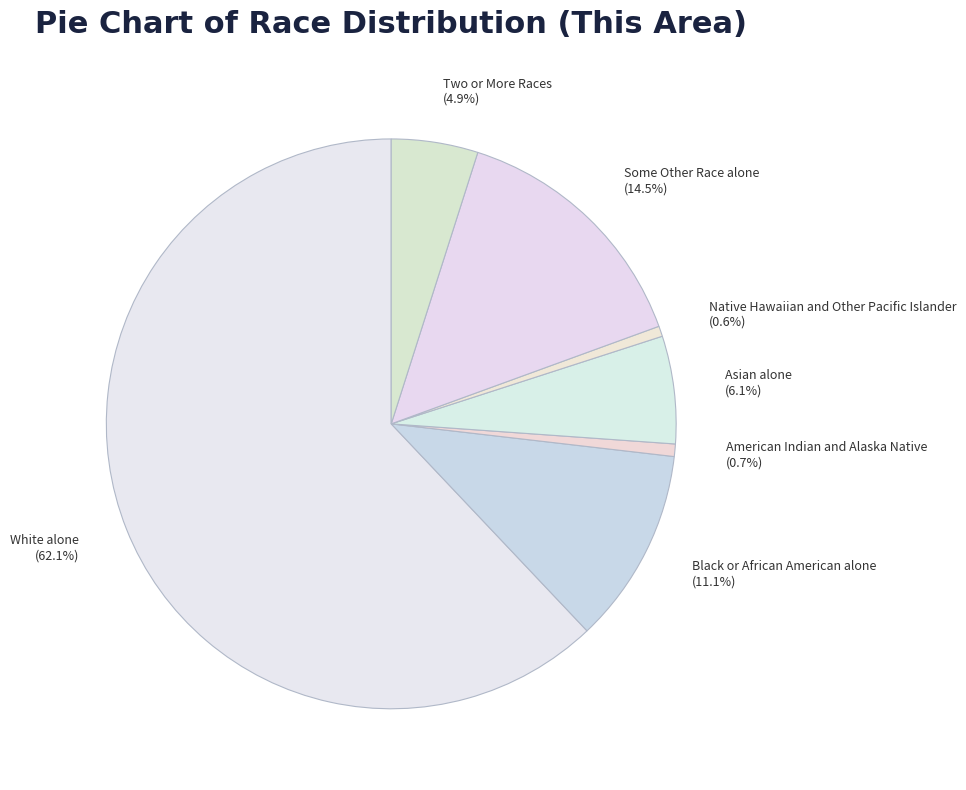

To the nearest percent, what portion does Two or More Races represent?

5%